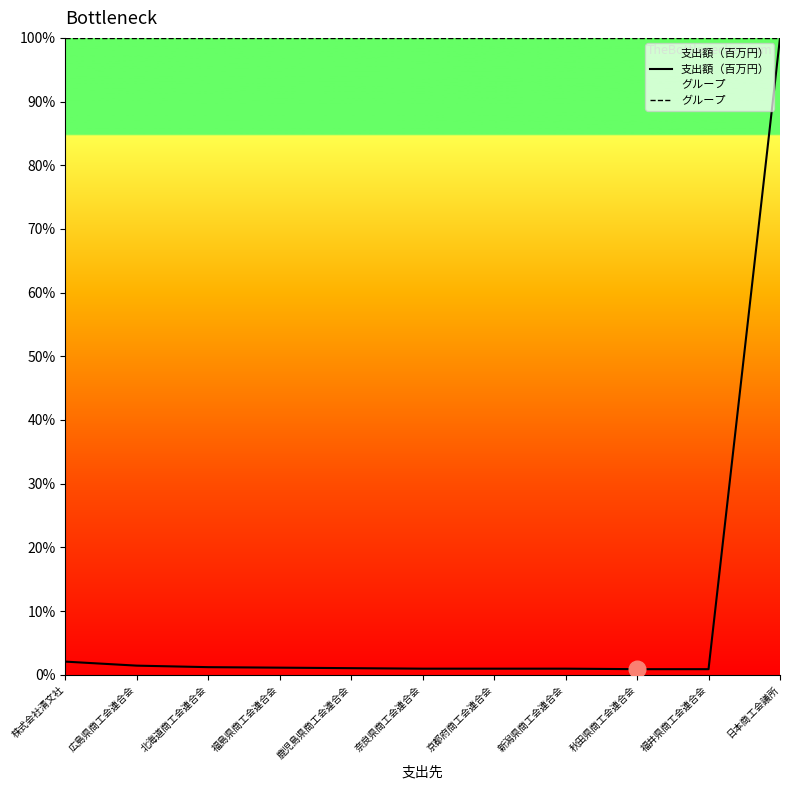

Which series has the widest spread of values?

支出額（百万円）